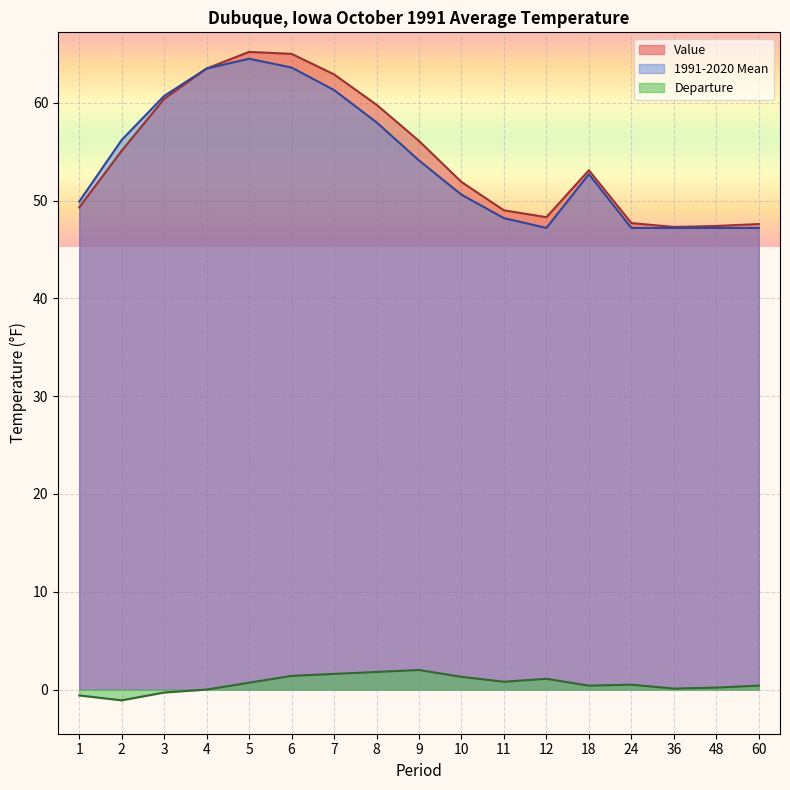

How many categories are shown in the chart?

17